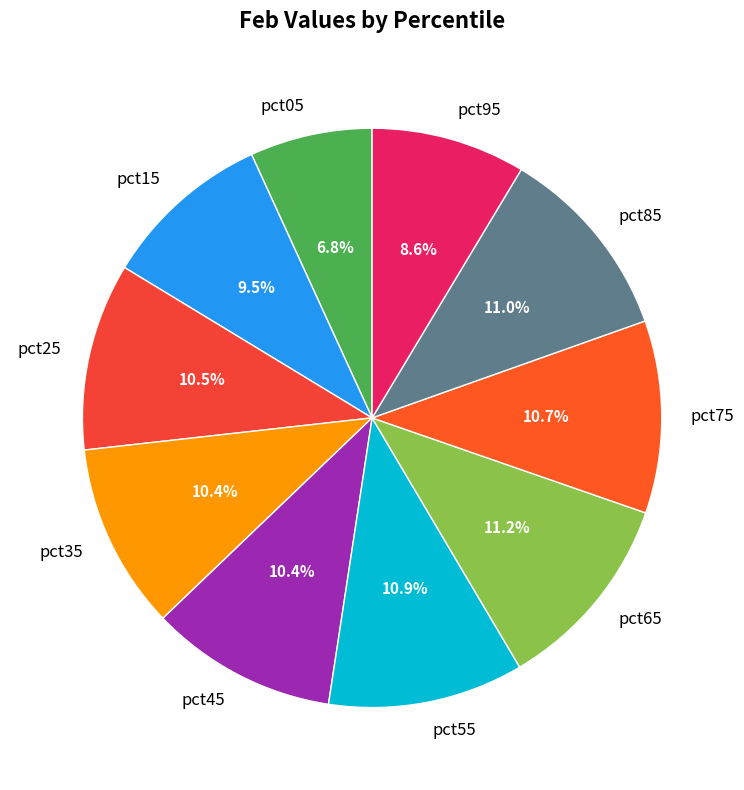

Do pct25 and pct95 together represent more than half of the pie?

No